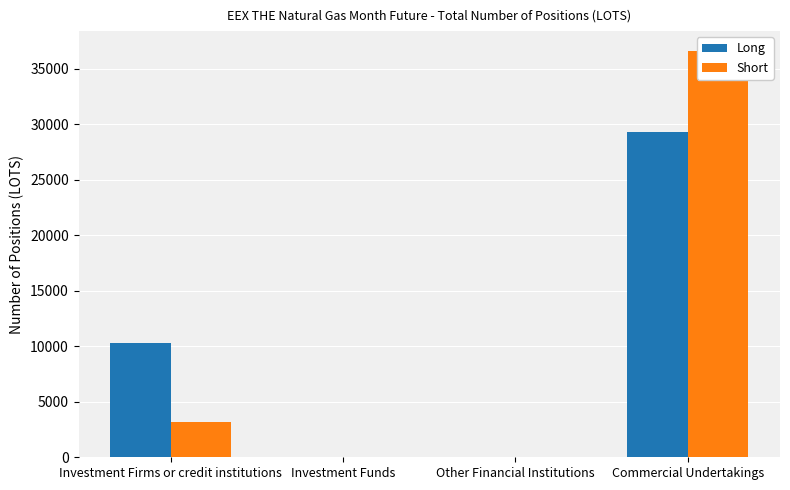

What is the difference between the maximum and second lowest values in the Short series?

36568